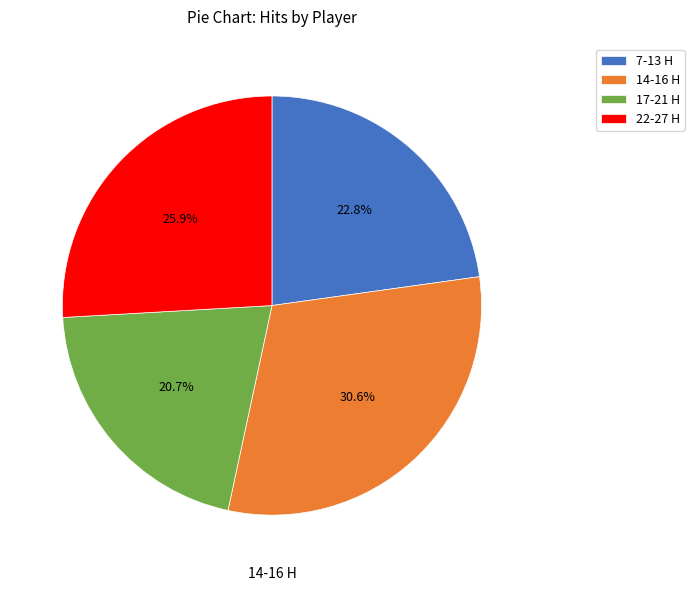

Which category has the smallest portion of the pie?

17-21 H